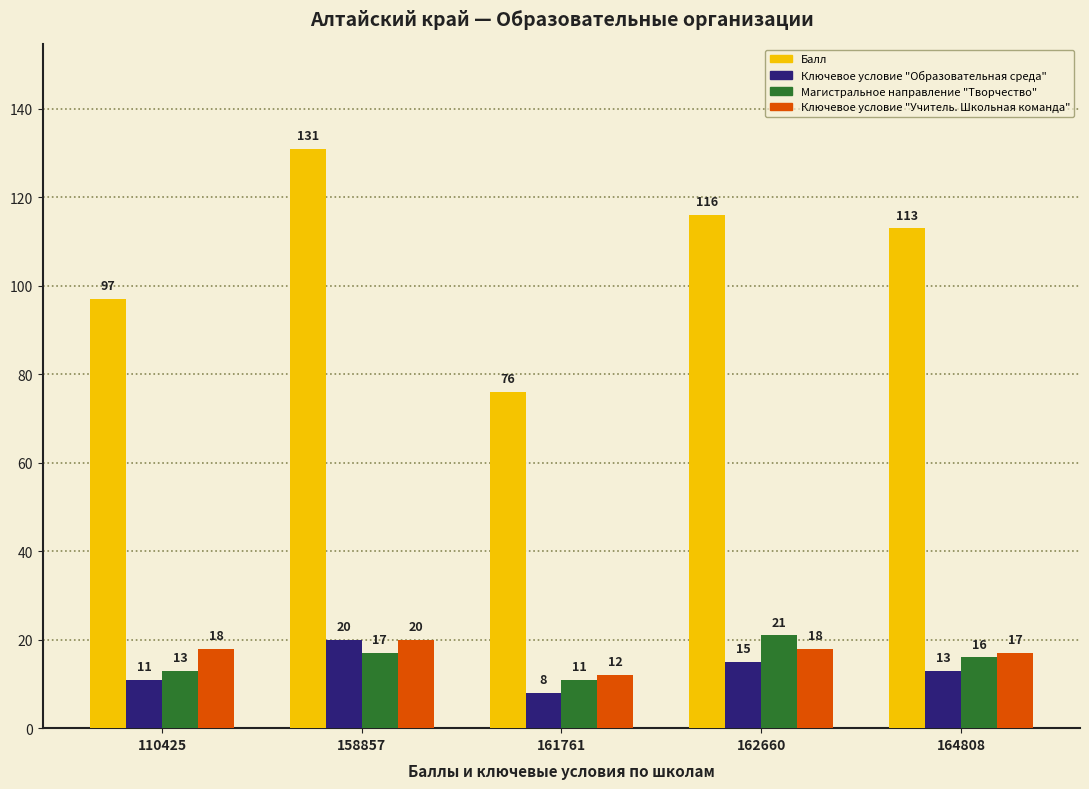

What is the lowest value of the Ключевое условие "Образовательная среда" series?

8